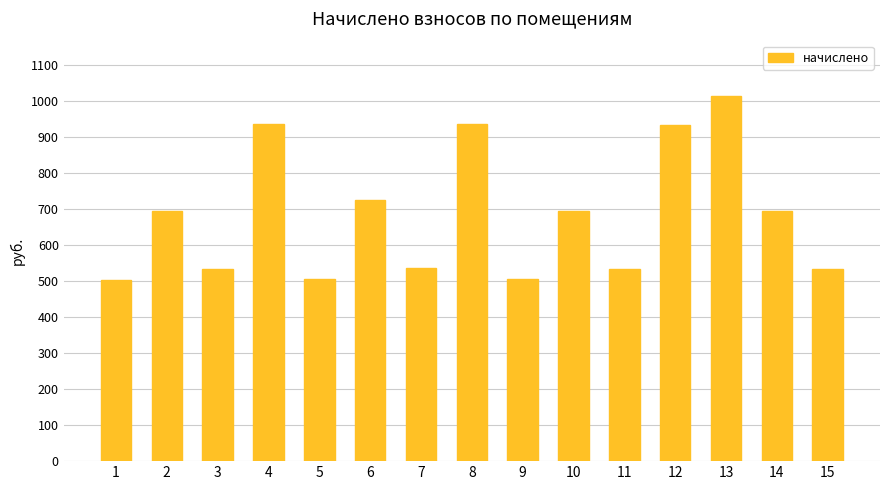

What is the change in value from 1 to 10?

+192.4